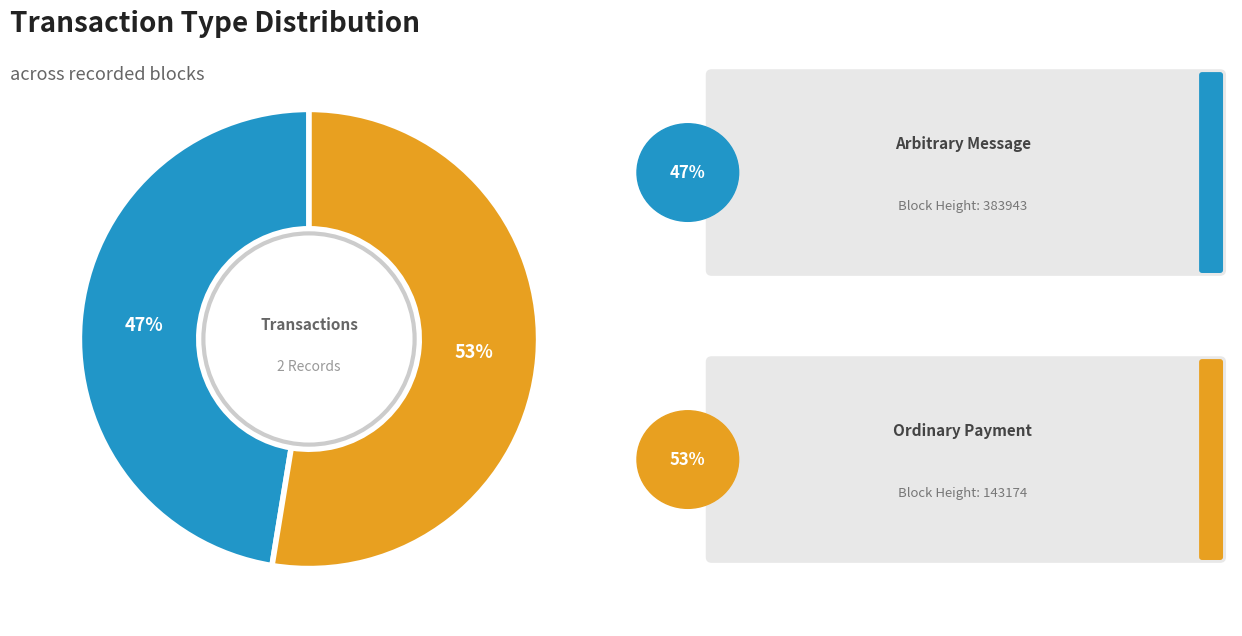

How many segments does this pie chart have?

2